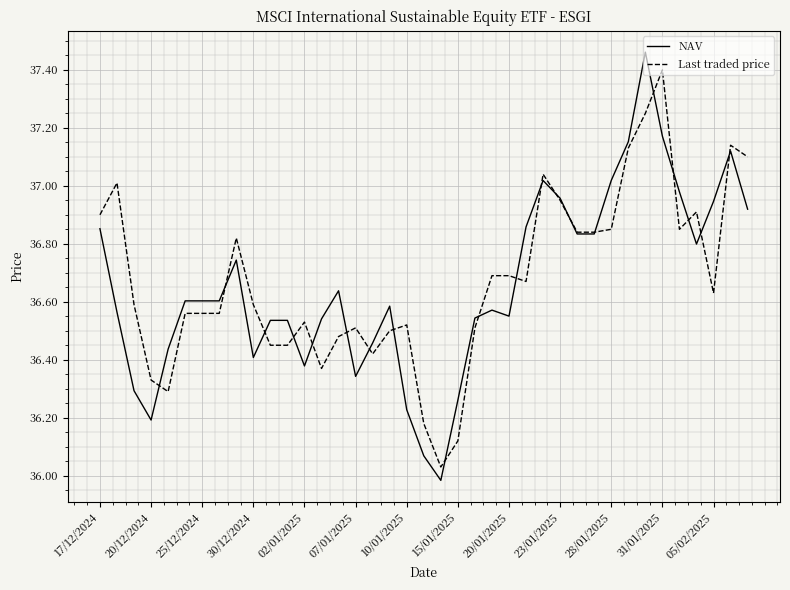

What is the maximum value for Last traded price?

37.4